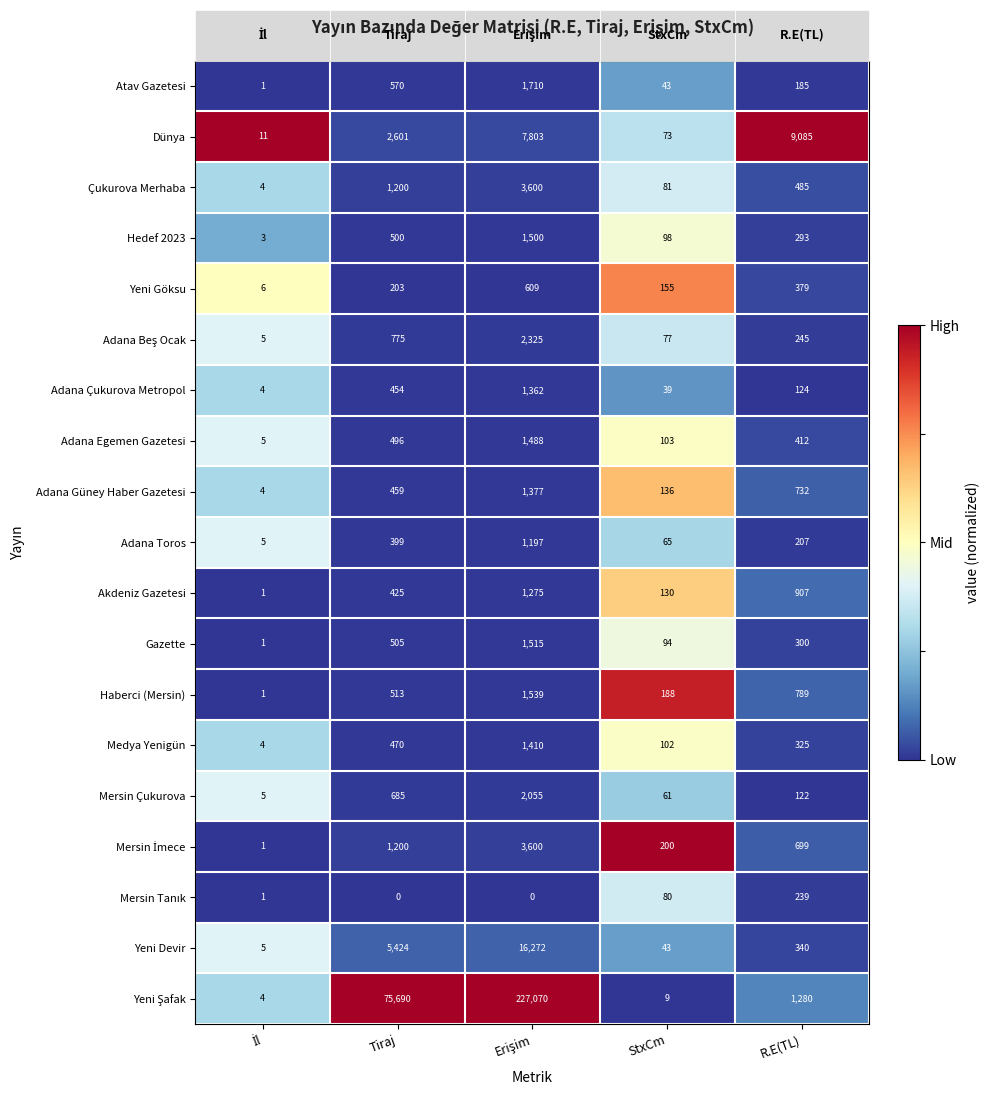

Is it true that Adana Egemen Gazetesi equals 260 at R.E(TL)?

False